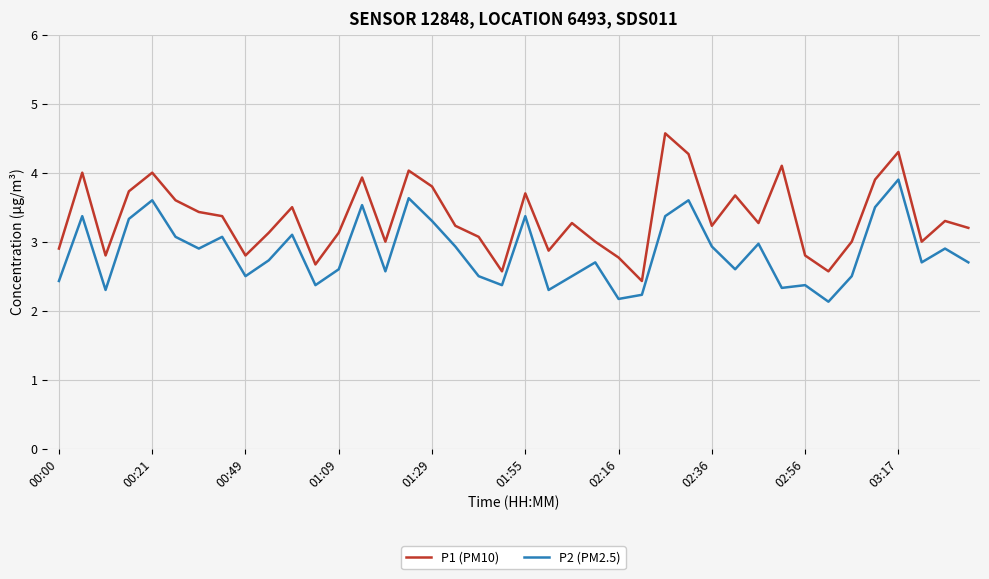

Which series has the largest total across all categories?

P1 (PM10)